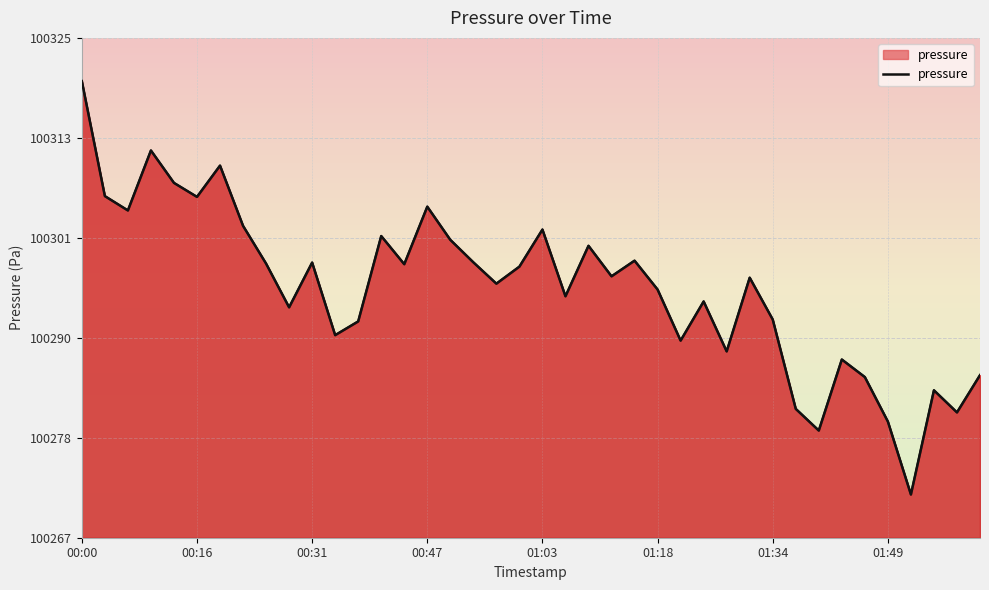

How many data points are less than 100296?

18